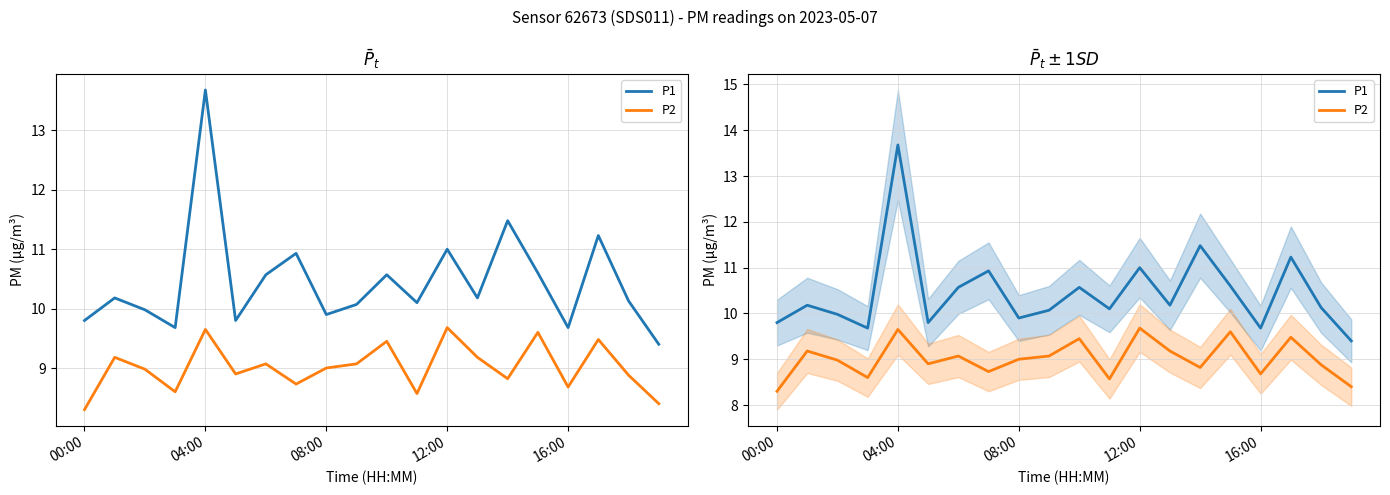

What is the difference between the highest and lowest values at 17?

1.8